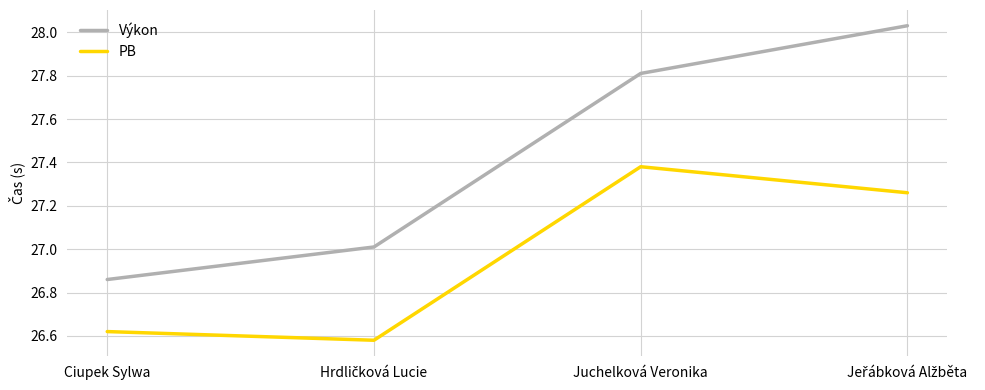

True or false: Výkon and PB intersect in this chart.

False